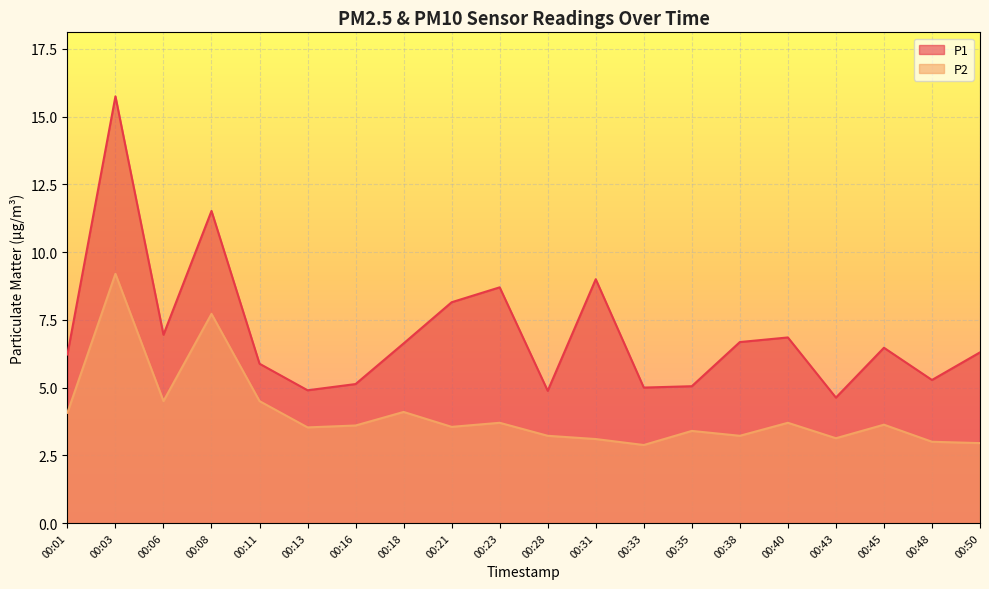

True or false: P1 has a value of 5.9 at 00:11.

True